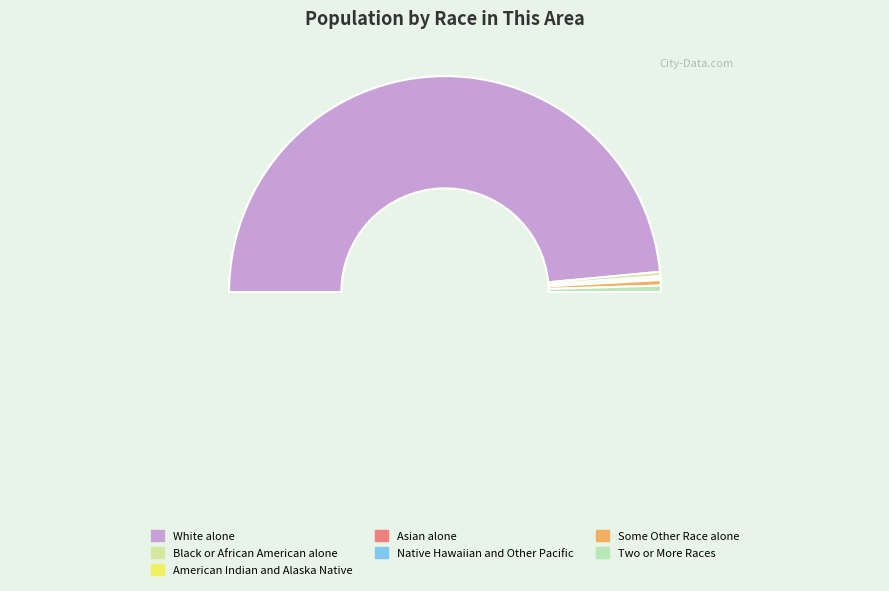

What percentage is the Two or More Races slice, to the nearest percent?

1%